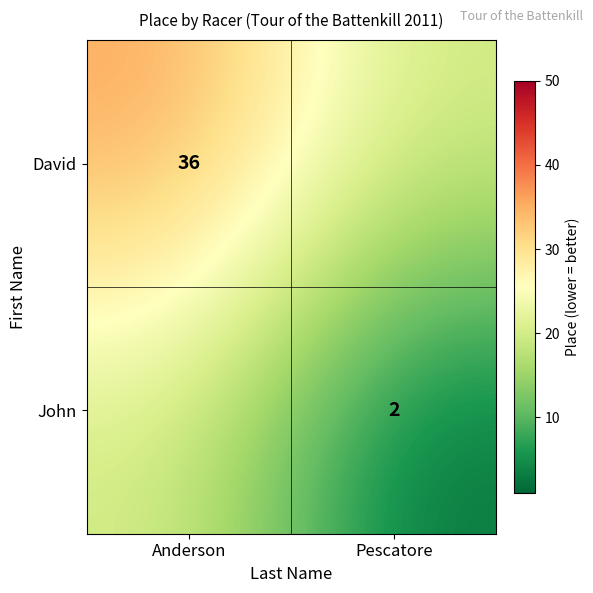

The David series shows 19 at Anderson. True or false?

False